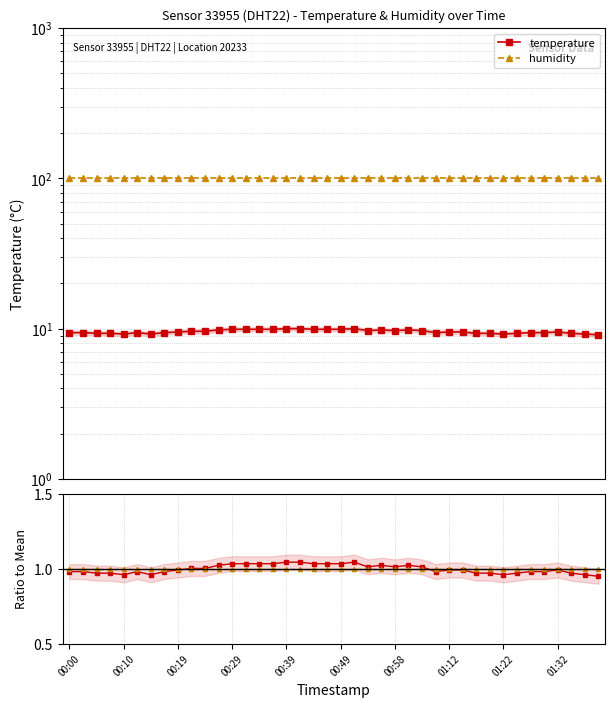

What is the sum of the temperature ratio values at 14 and 00:49?

2.0